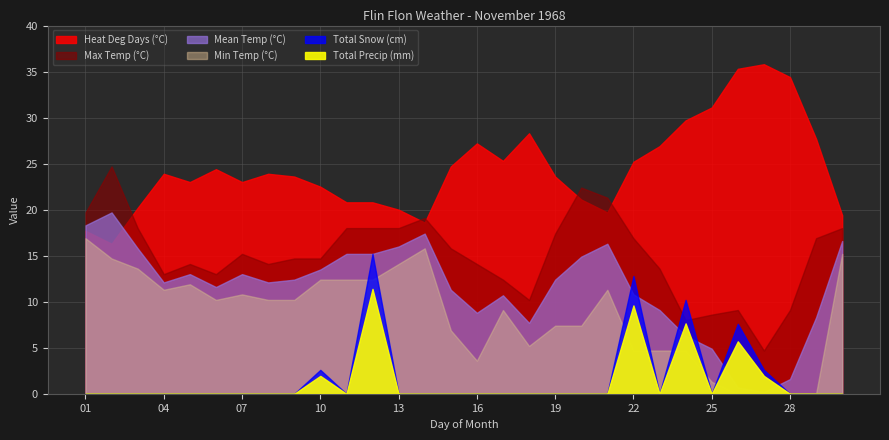

True or false: Max Temp (°C) has a value of 9.5 at 30.

False